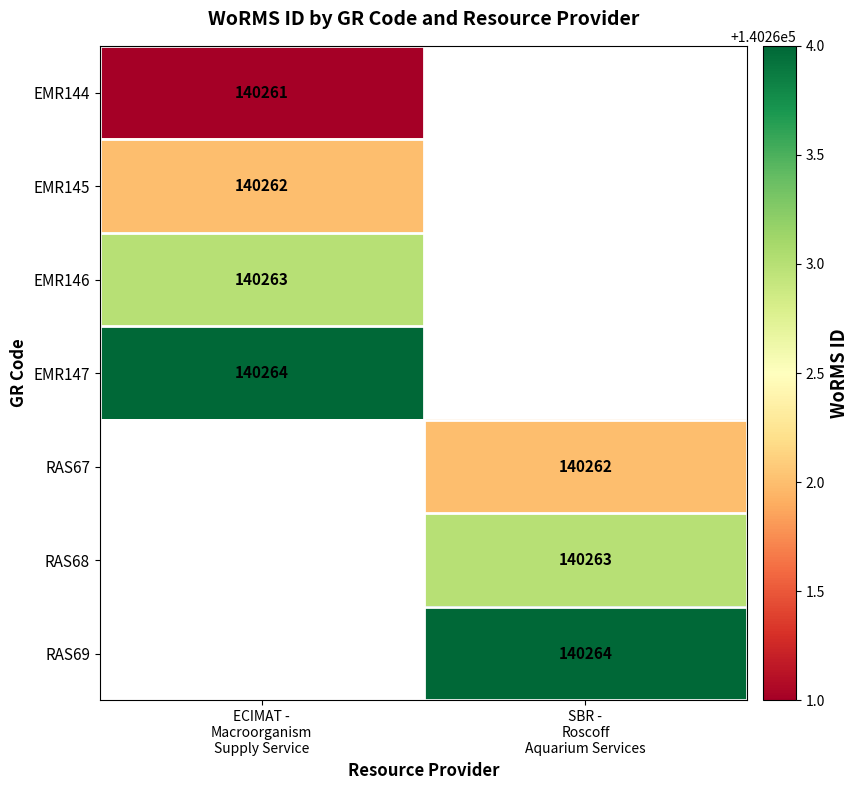

How many series are shown in this chart?

7